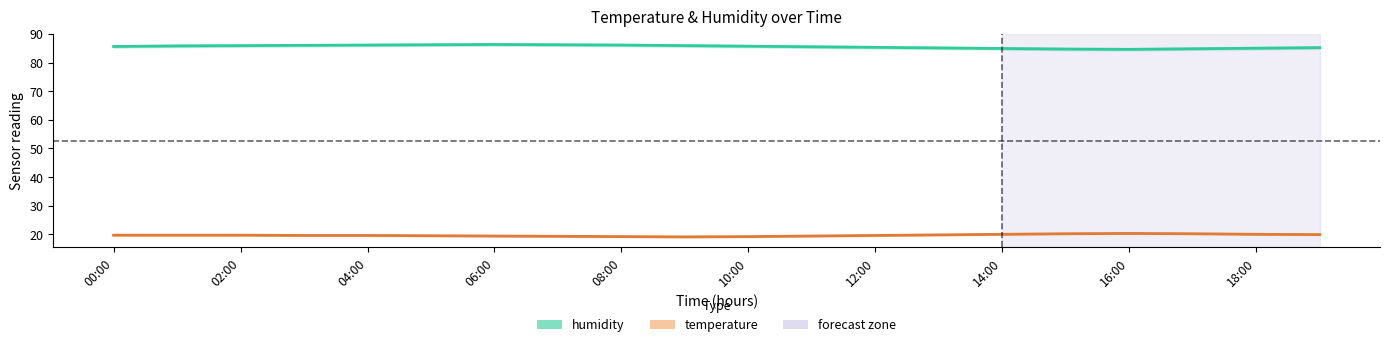

At which category does temperature reach its first local peak?

16:00